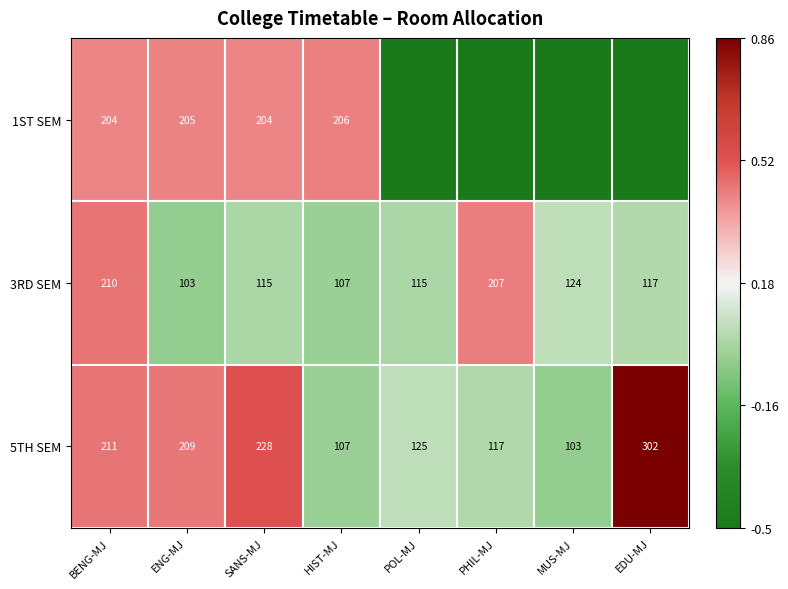

Rank the series by their average value, from highest to lowest.

5TH SEM, 3RD SEM, 1ST SEM